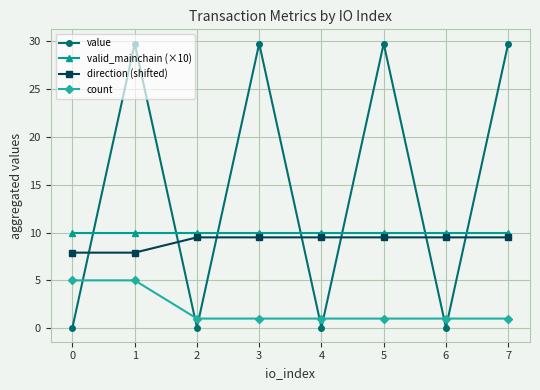

How many lines are shown in the chart?

4